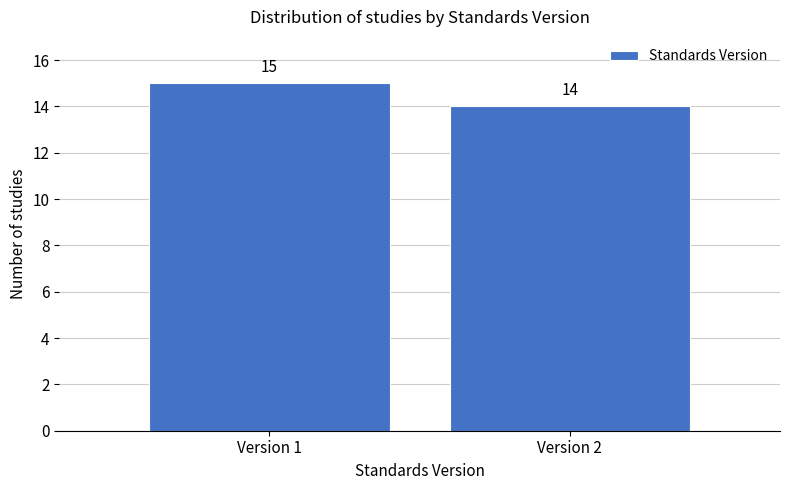

Reading left to right, what are all the values shown in this chart?

Version 1=15	Version 2=14